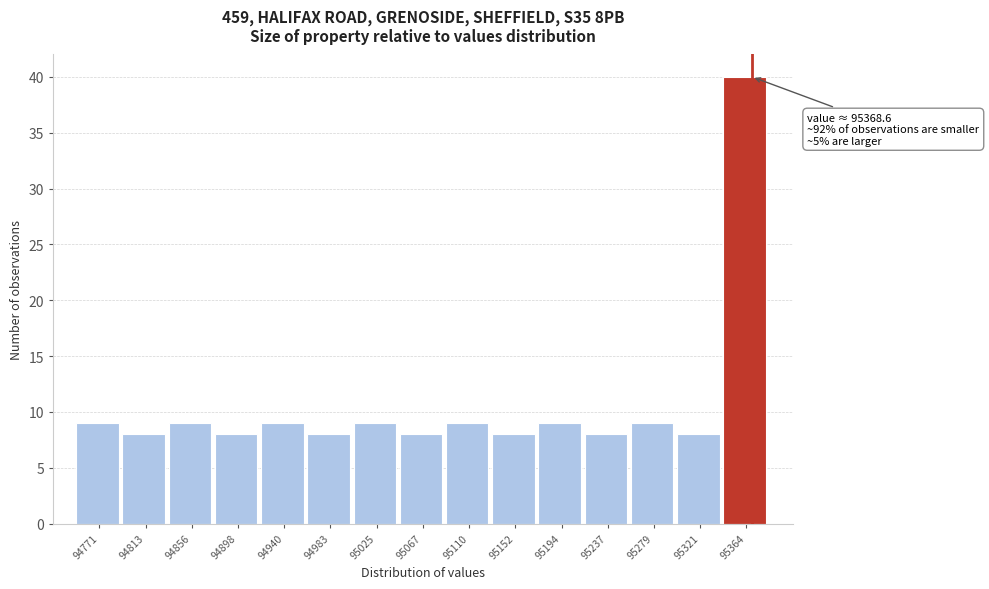

Which range on the x-axis has the tallest bar?

95340 to 95385